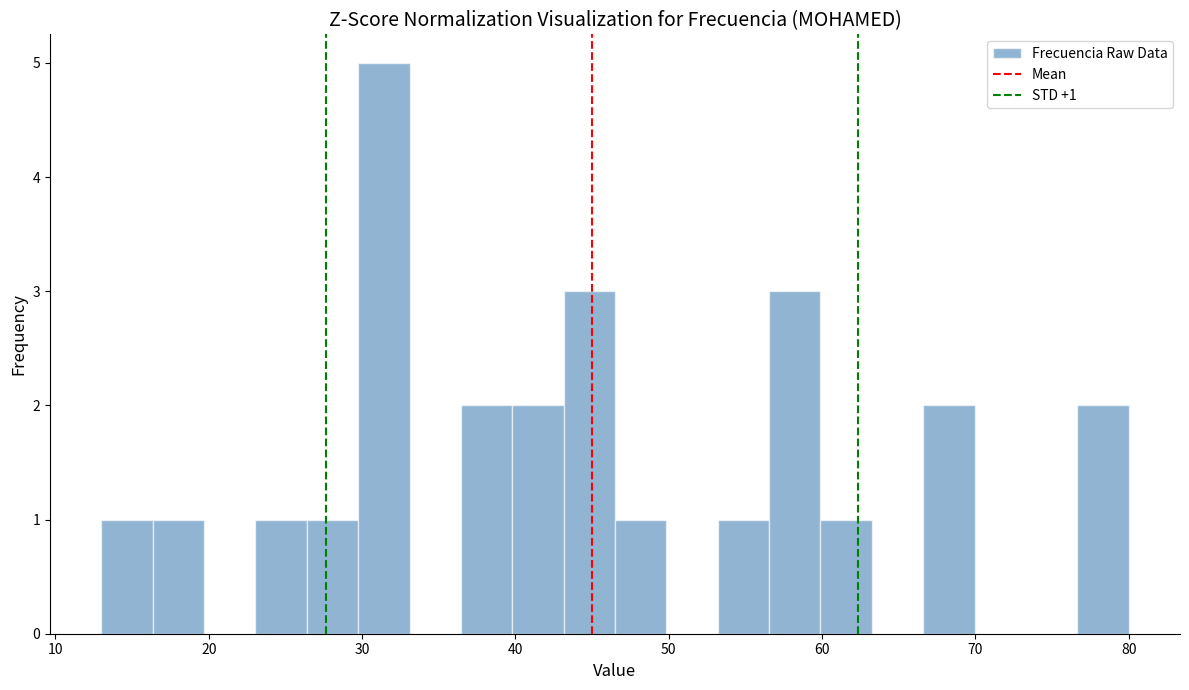

Around what value on the x-axis is the tallest bar? Give the approximate position of its centre, as read against the axis.

31